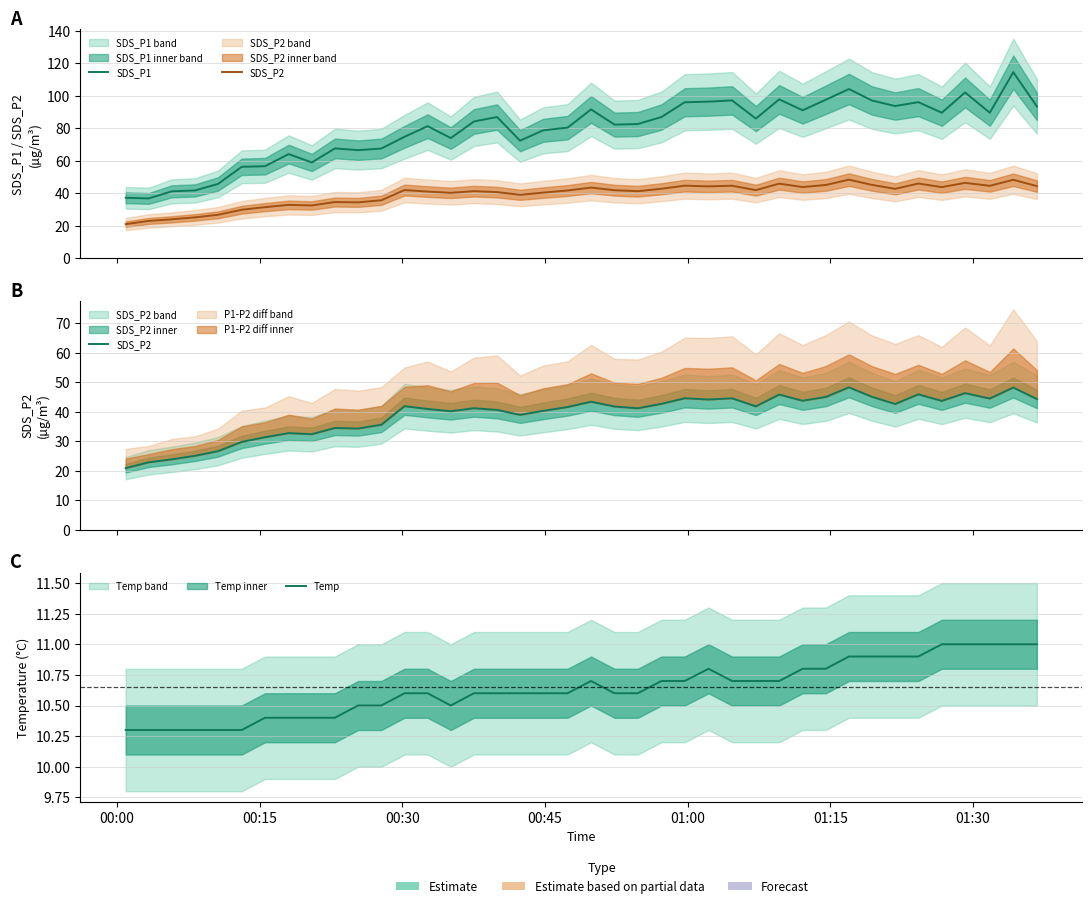

What is the difference between the second highest and minimum values in the SDS_P2 series?

27.3